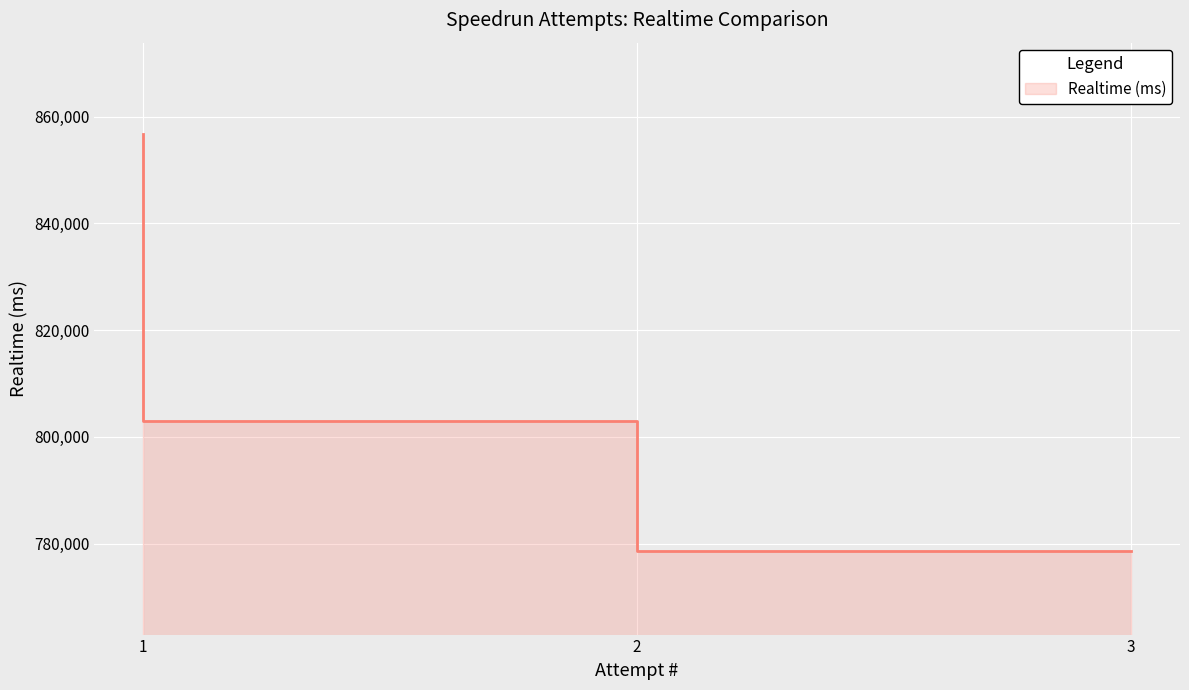

Which label corresponds to the largest value in the chart?

1